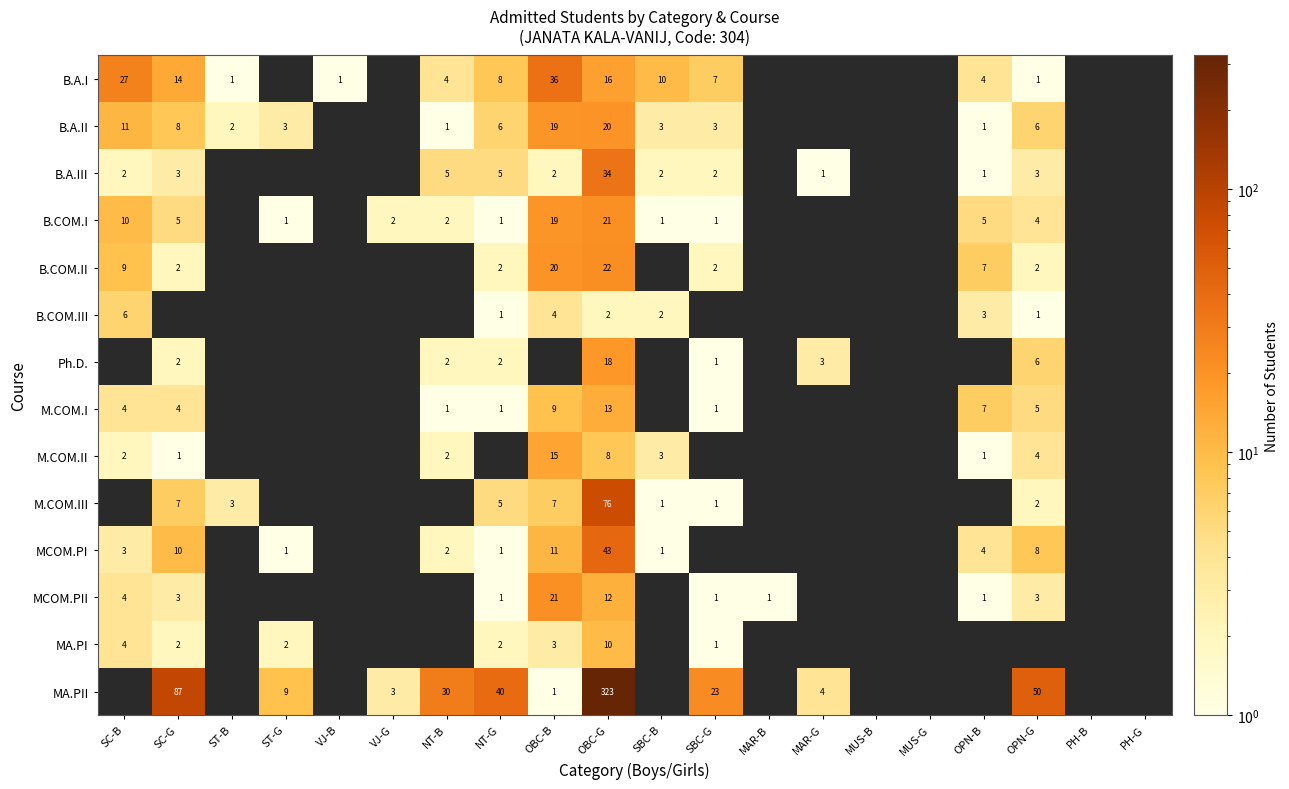

True or false: MA.PII has a value of 15 at SBC-G.

False